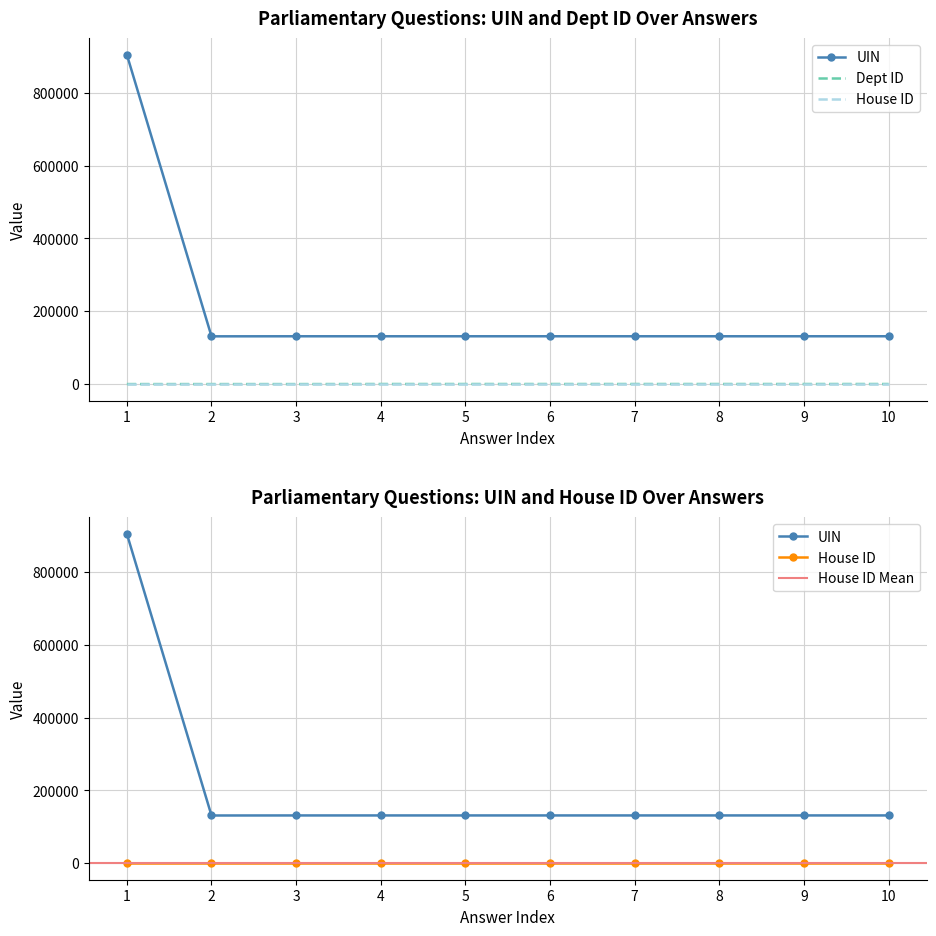

Which series has the largest total across all categories?

UIN